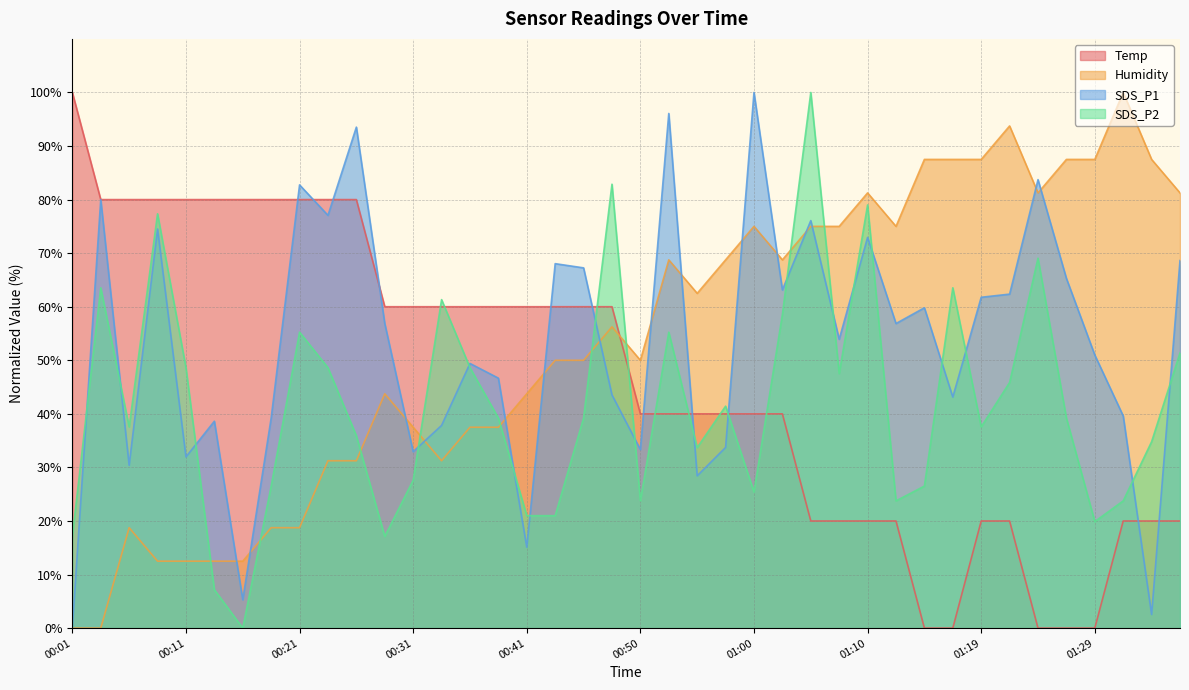

At which label is SDS_P1 closest to 50?

00:36